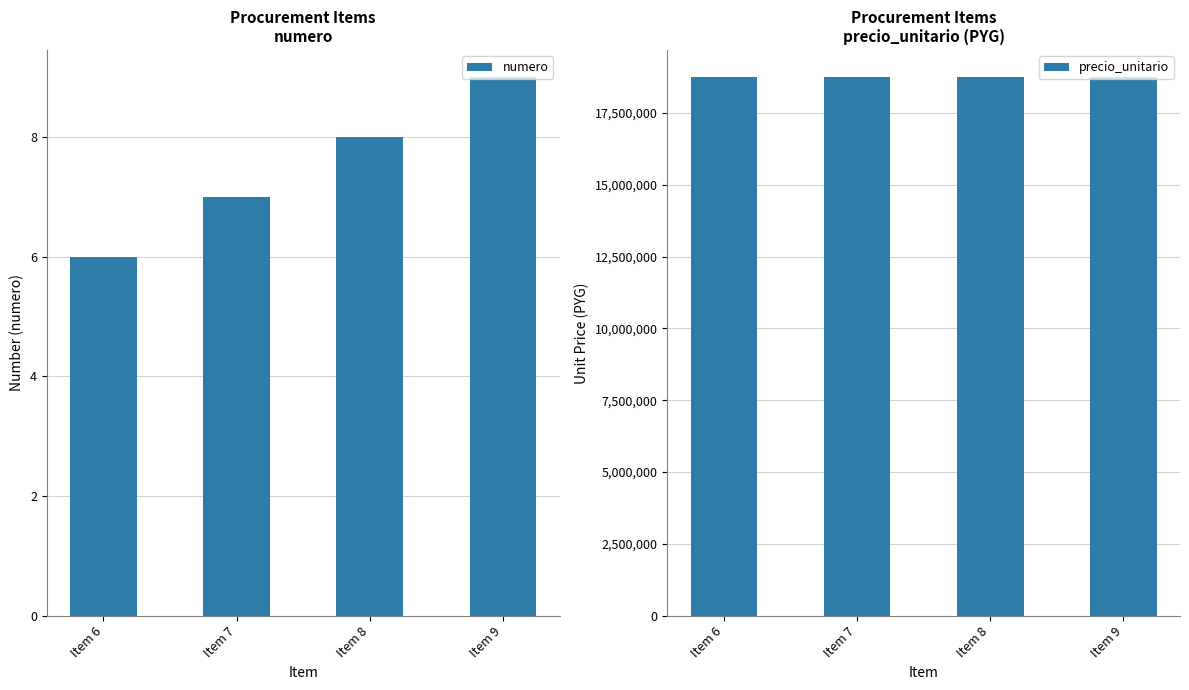

What is the value of the precio_unitario bar at the 1st from the left?

18750000